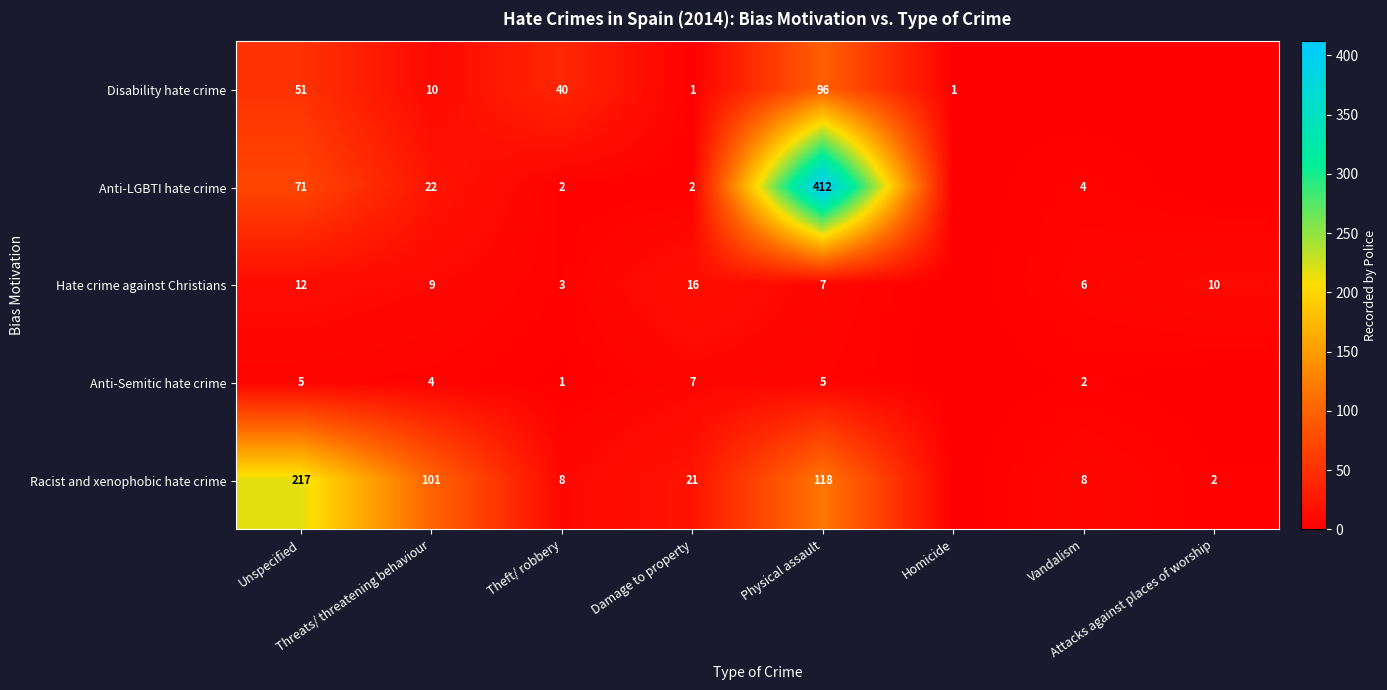

What is the sum of all Disability hate crime values?

199